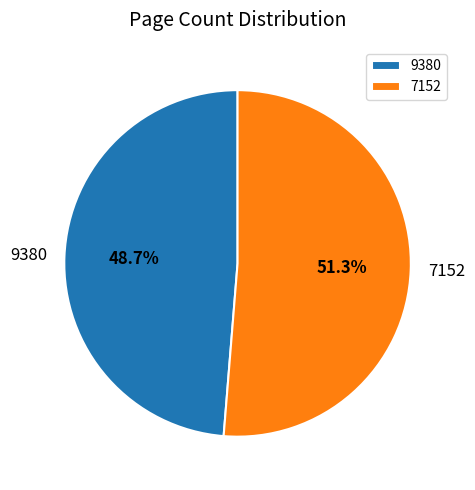

What percentage is the 7152 slice, to the nearest percent?

51%